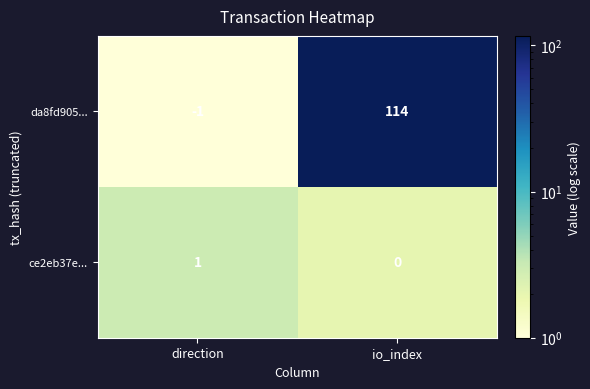

List the series in order of their peak value, highest first.

da8fd905..., ce2eb37e...